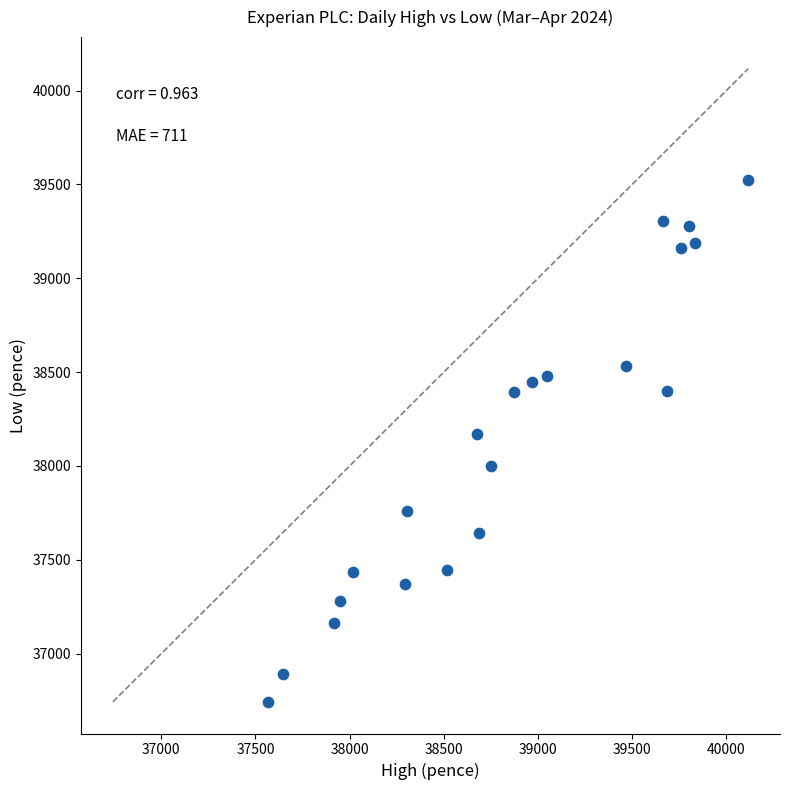

What is the range of Y values (max minus min)?

2778